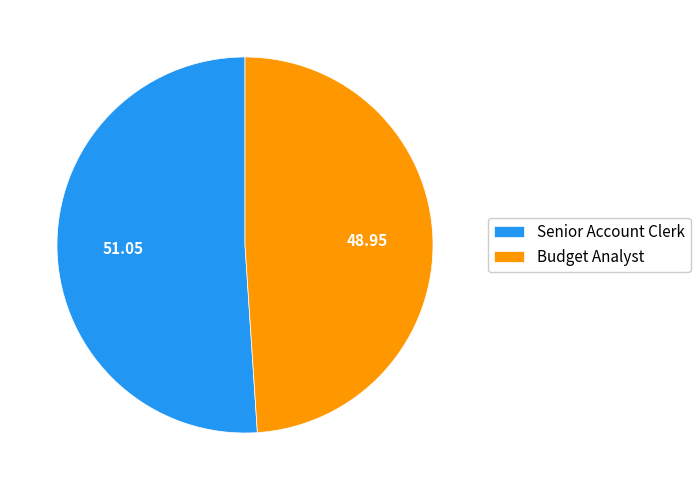

Is it true that Budget Analyst is 49% of the pie?

True